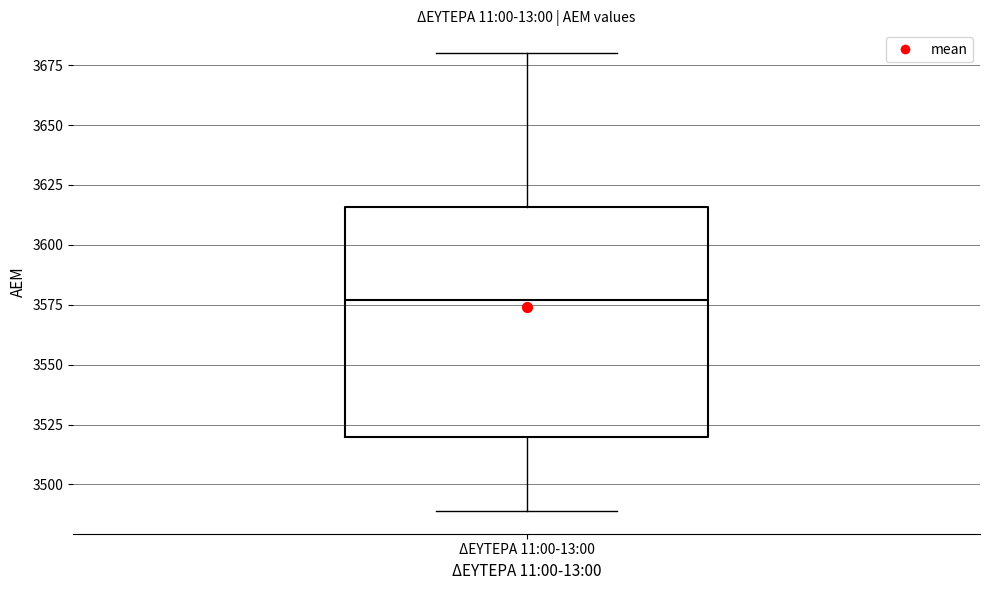

Where does the median line of the box for ΔΕΥΤΕΡΑ 11:00-13:00 sit on the y-axis? The values are not printed on the chart, so give them approximately, as read against the axis.

3575